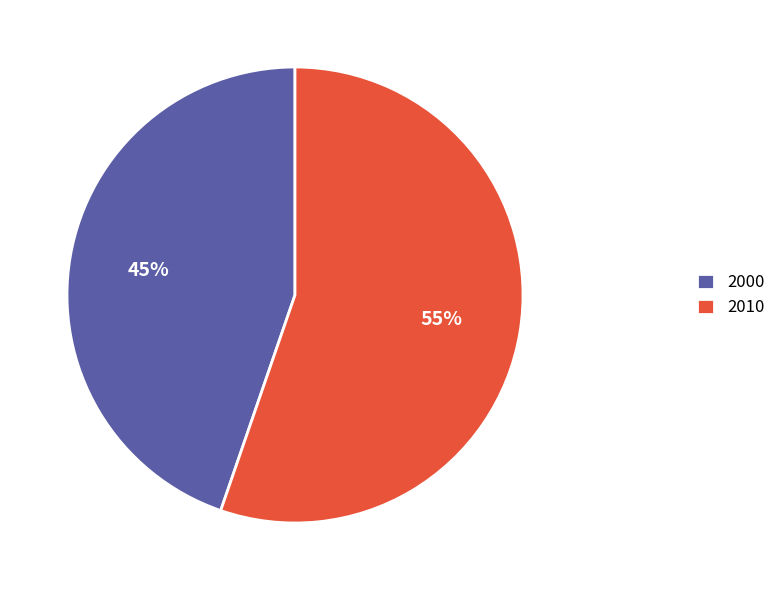

Is the sum of 2000 and 2010 greater than half?

Yes